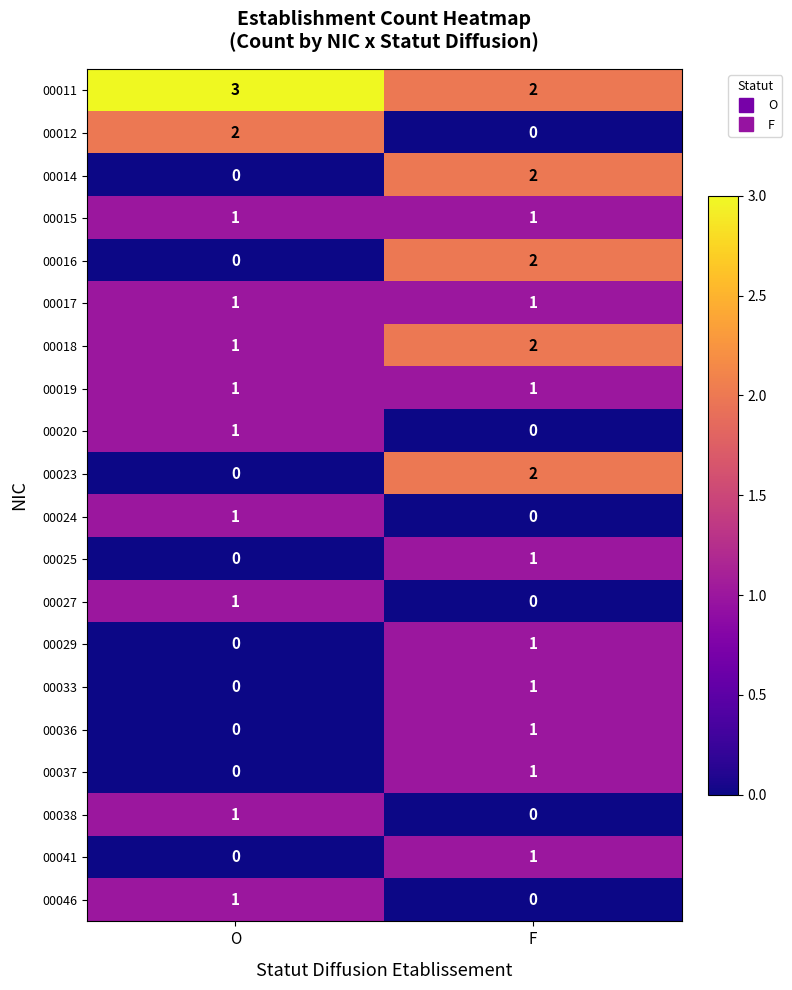

Is it true that 00041 equals 0 at O?

True